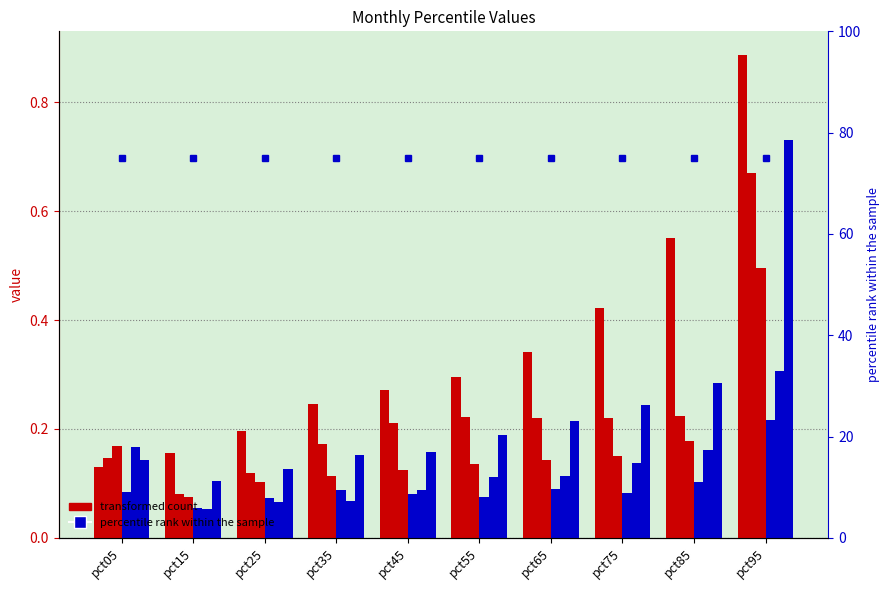

What is the difference between the maximum and minimum values in the Mar series?

0.4